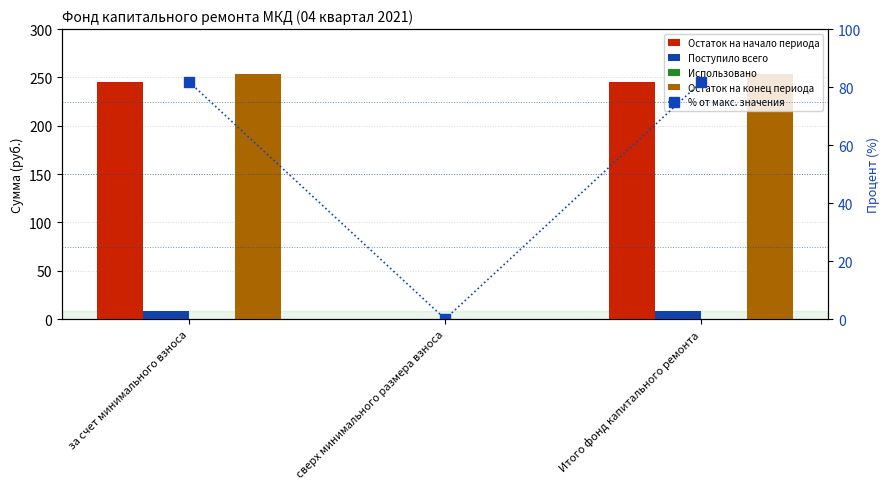

How many groups of bars are there?

3